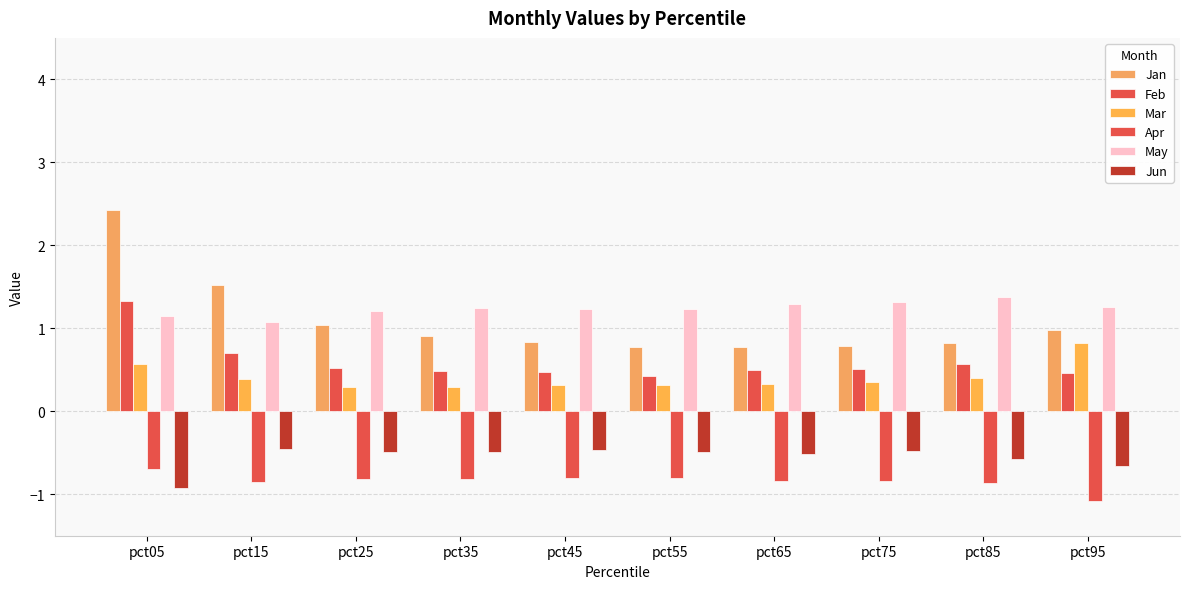

How many groups of bars are there?

10